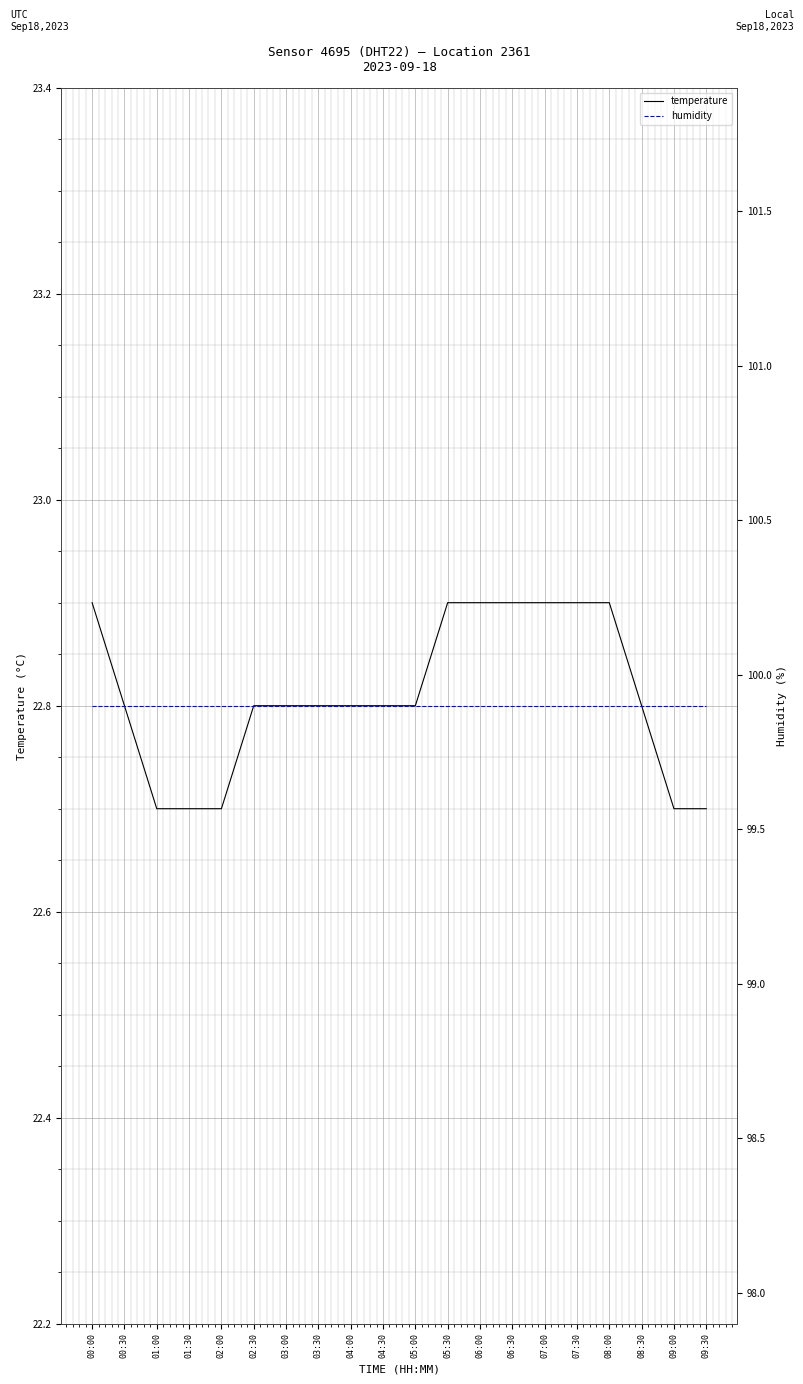

True or false: humidity and temperature cross at least once.

False